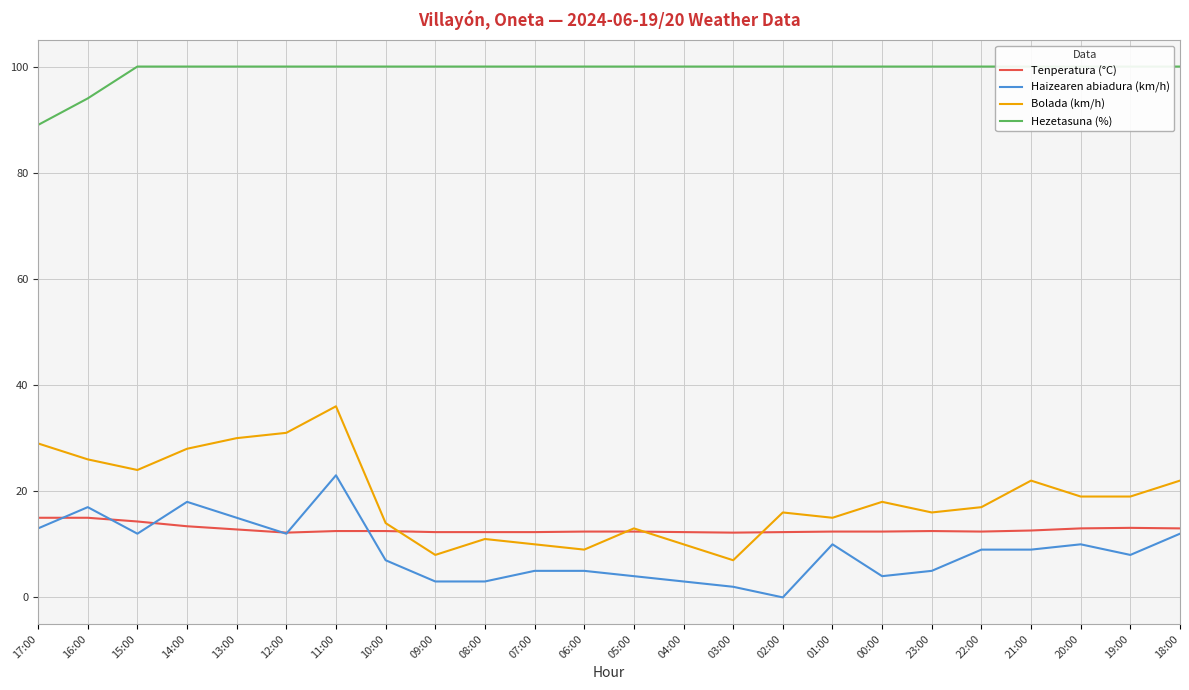

How many lines are shown in the chart?

4